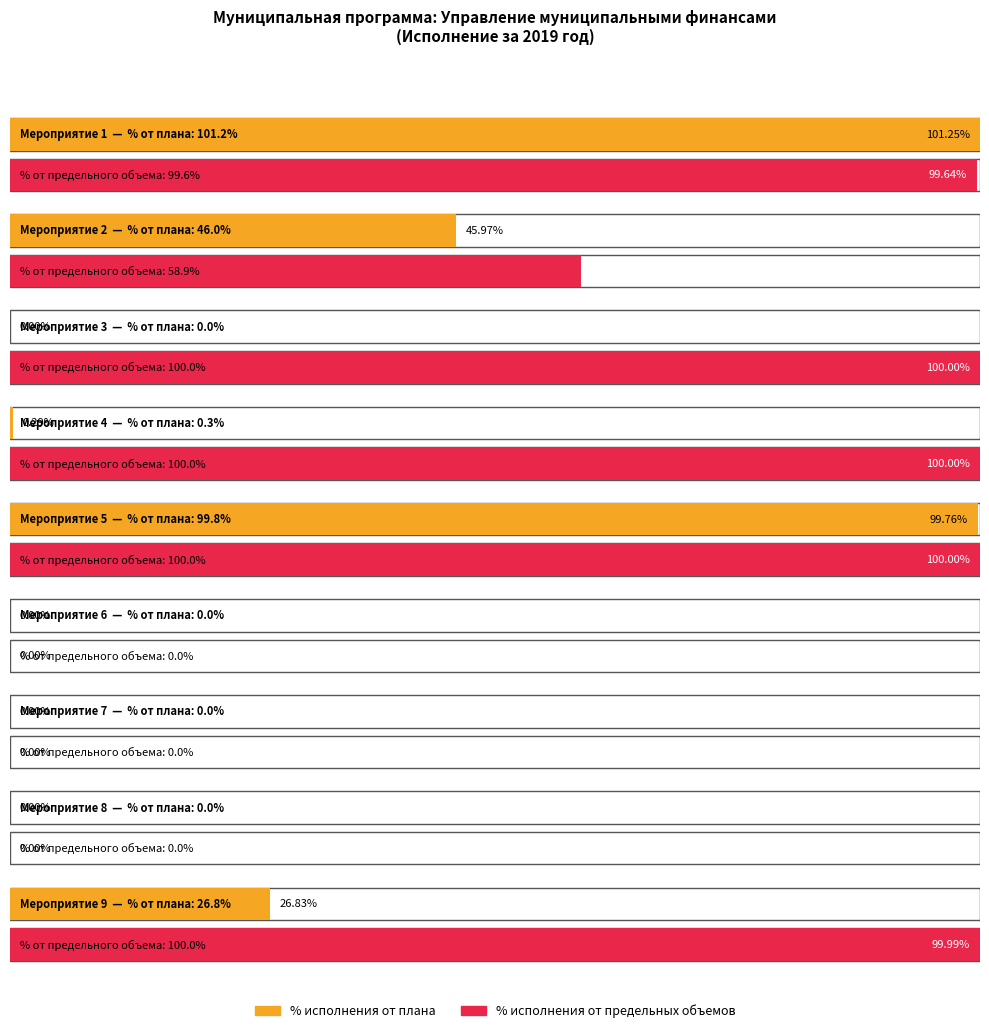

Are the bars grouped side by side (vs. stacked)?

Yes